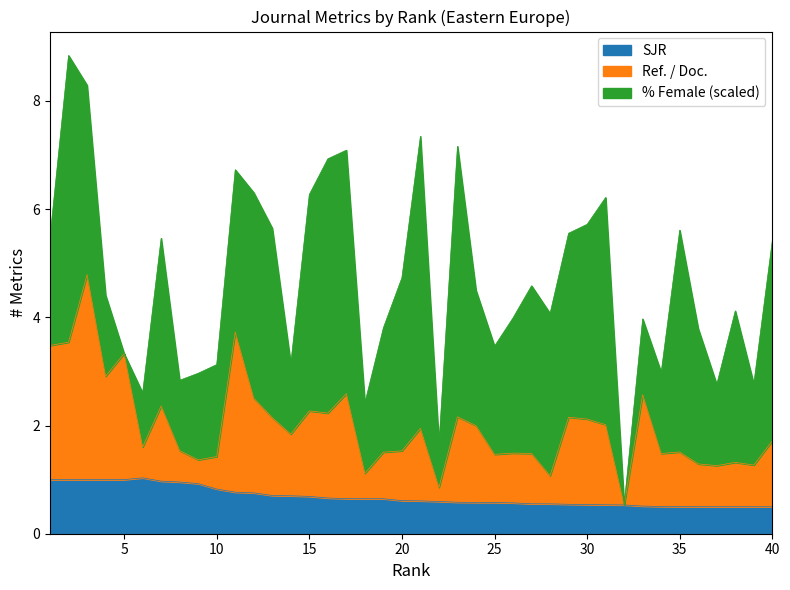

True or false: Ref. / Doc. and SJR cross at least once.

False